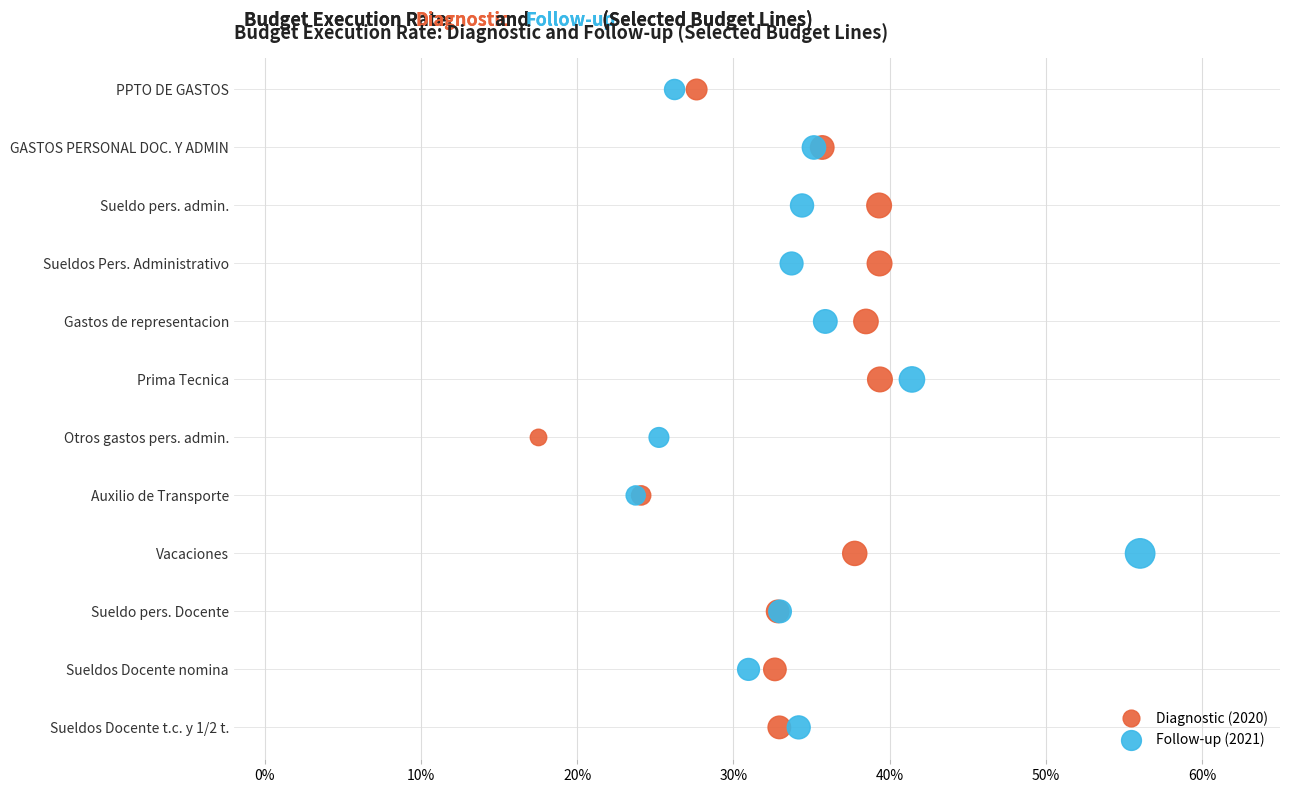

What are all the series names shown in the legend?

Diagnostic (2020), Follow-up (2021)